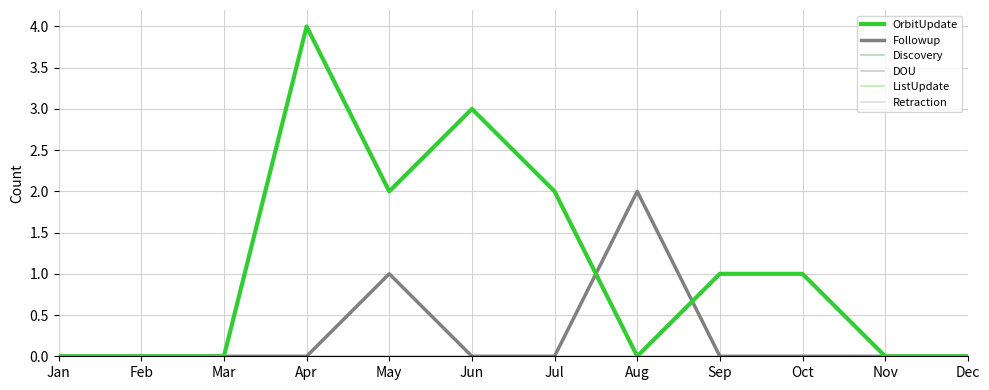

How many intersections are there between Followup and OrbitUpdate?

2